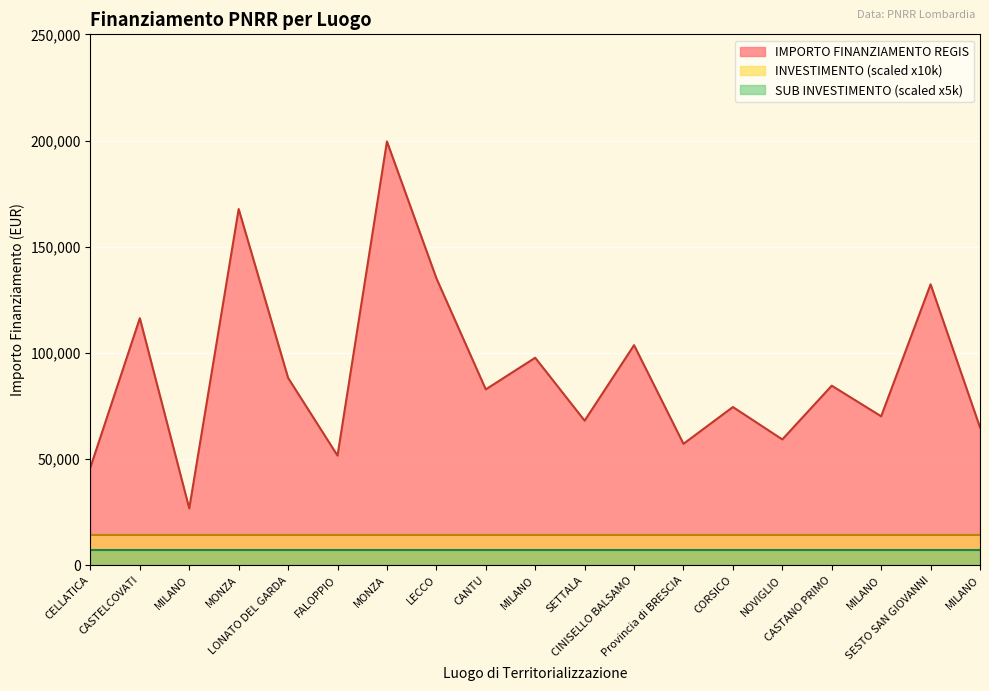

What value does the IMPORTO FINANZIAMENTO REGIS series have at SETTALA?

68057.8